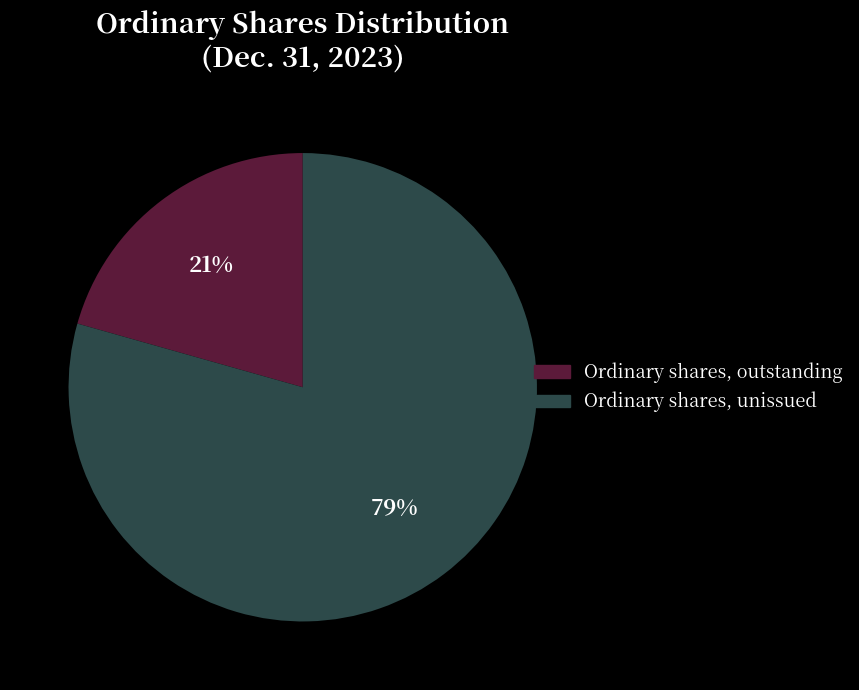

Is there any slice that represents more than half of the pie?

Yes